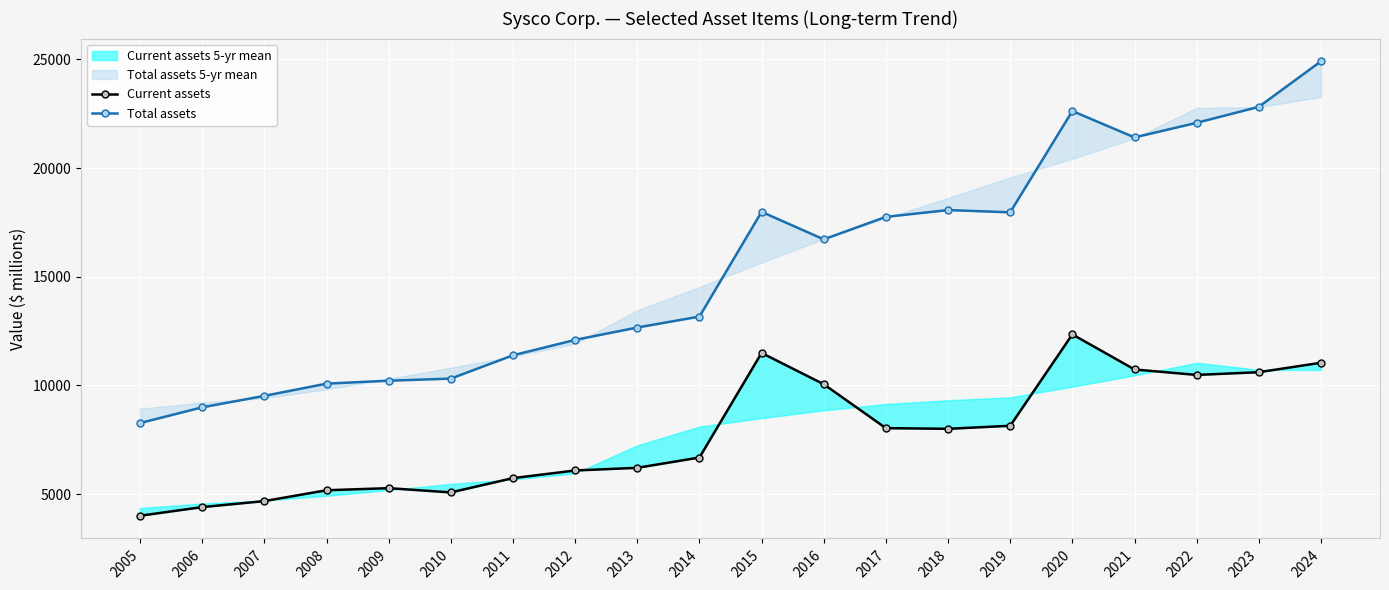

What is the total value across all series at 2007?

14195